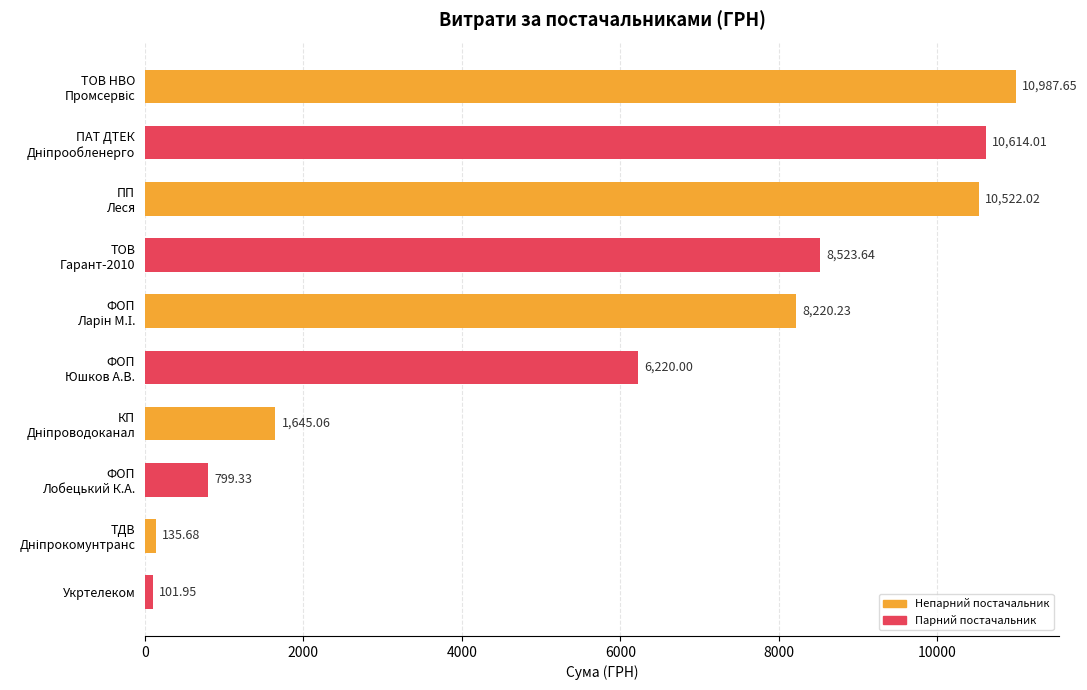

How many bars are there in total?

10